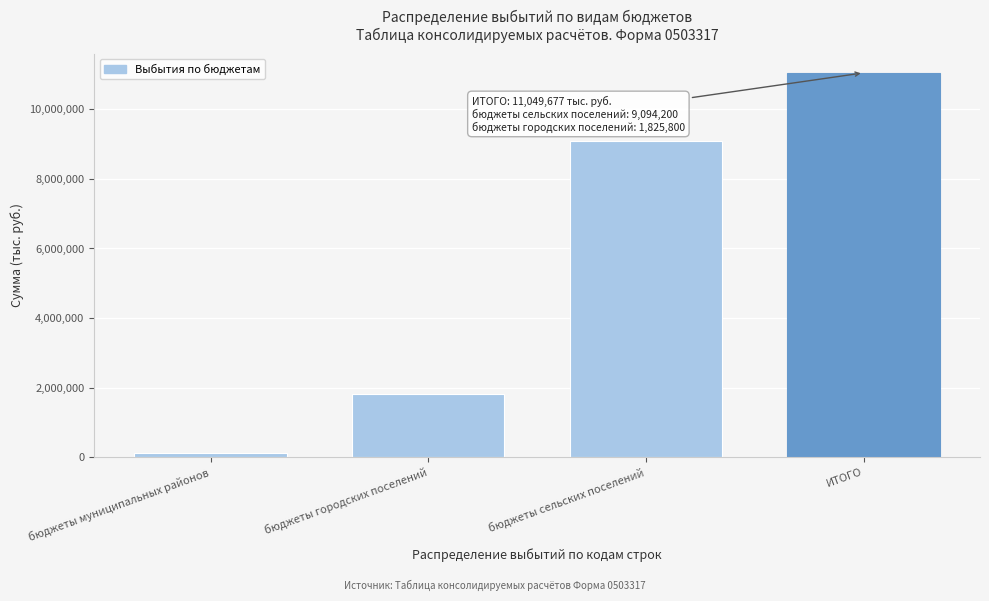

Reading left to right, list all the values displayed in this chart.

129677.5	1825800.0	9094200.0	11049677.5